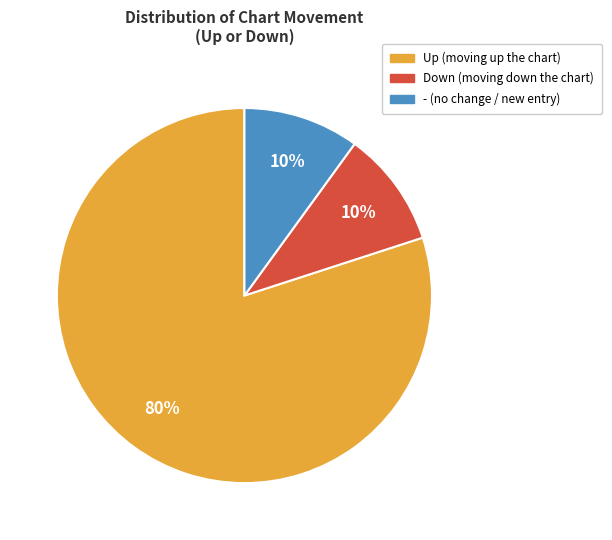

Is there a majority slice in this chart?

Yes